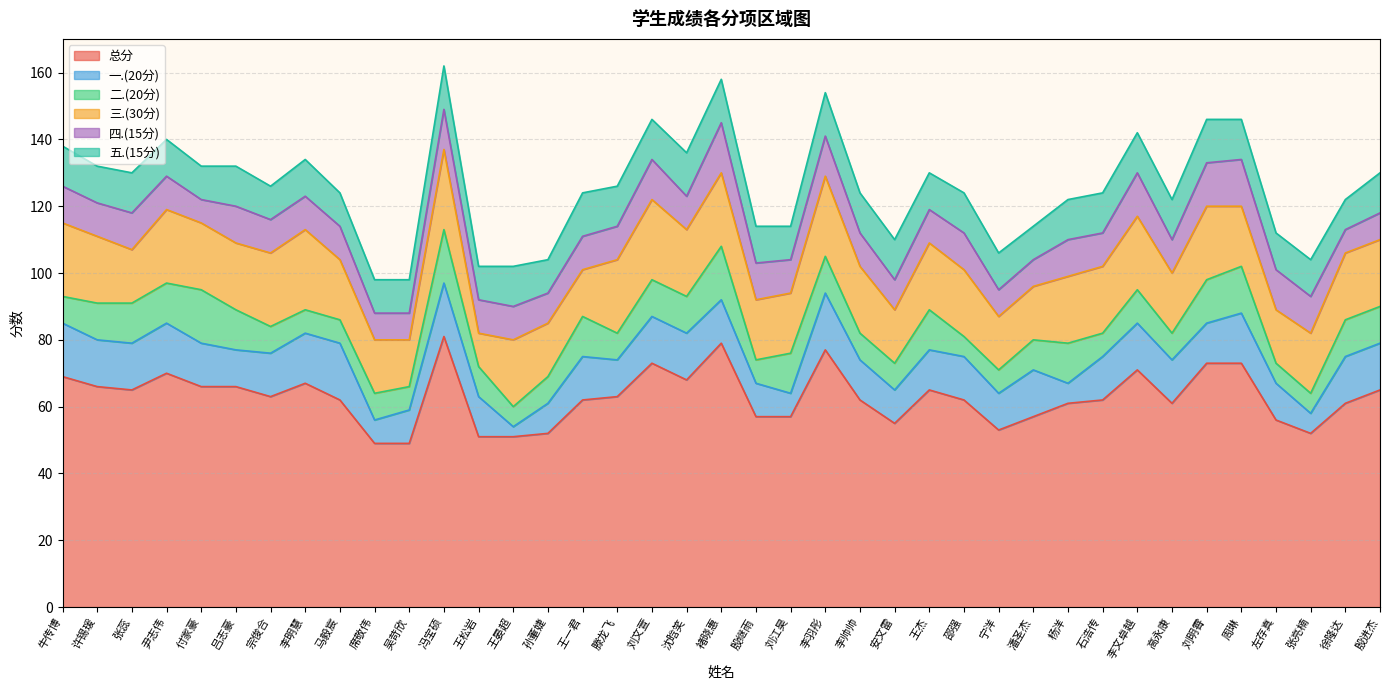

What is the label of the 1st point from the left?

牛传博